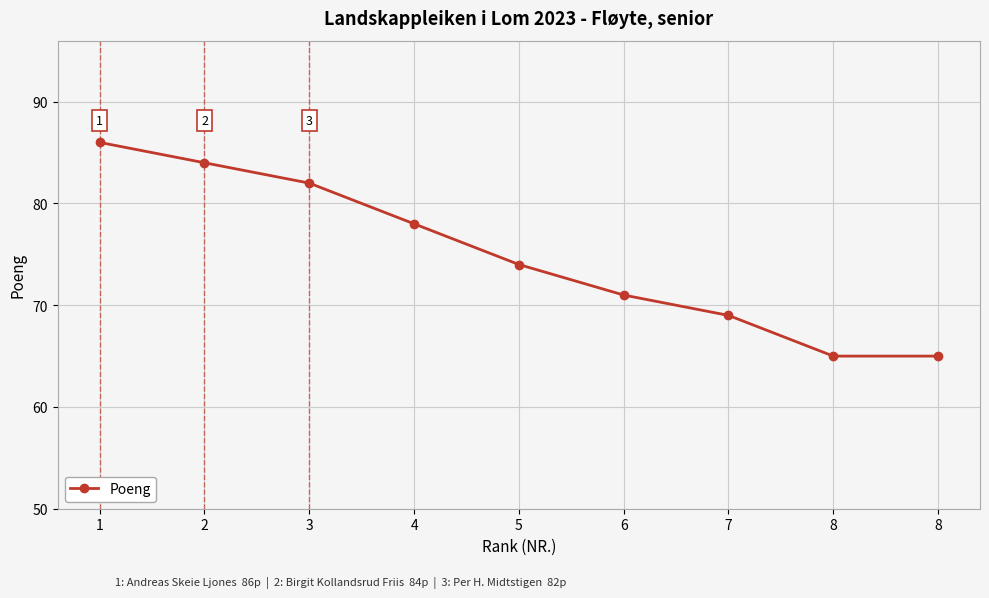

List the labels in order of value, largest first.

1, 2, 3, 4, 5, 6, 7, 8, 8